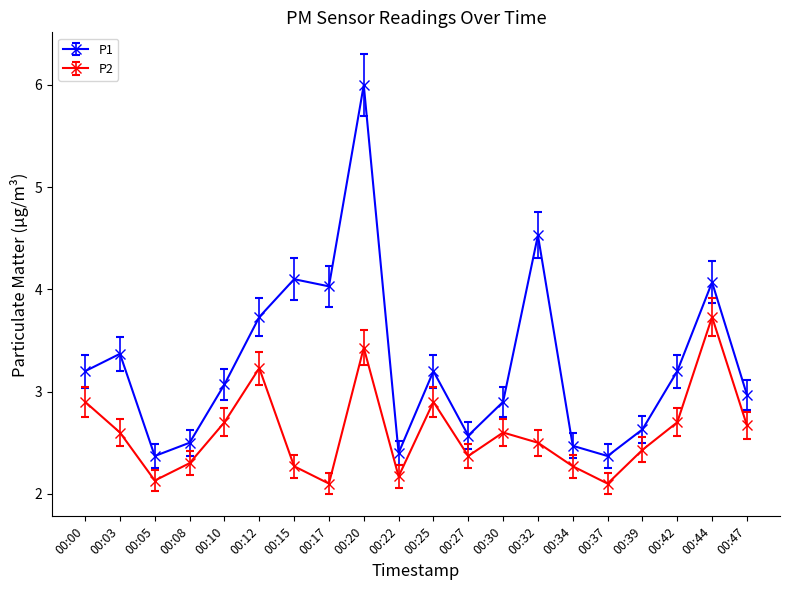

Read the P2 value at 00:25.

2.9